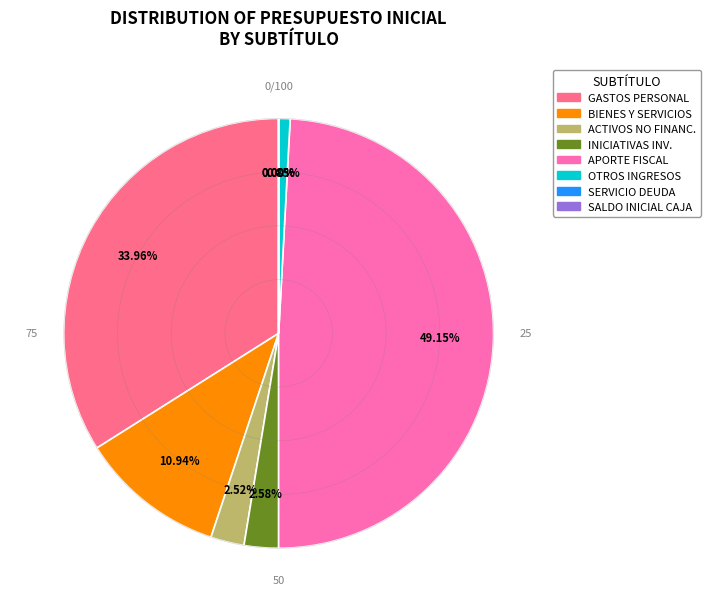

Do GASTOS PERSONAL and OTROS INGRESOS together represent more than half of the pie?

No